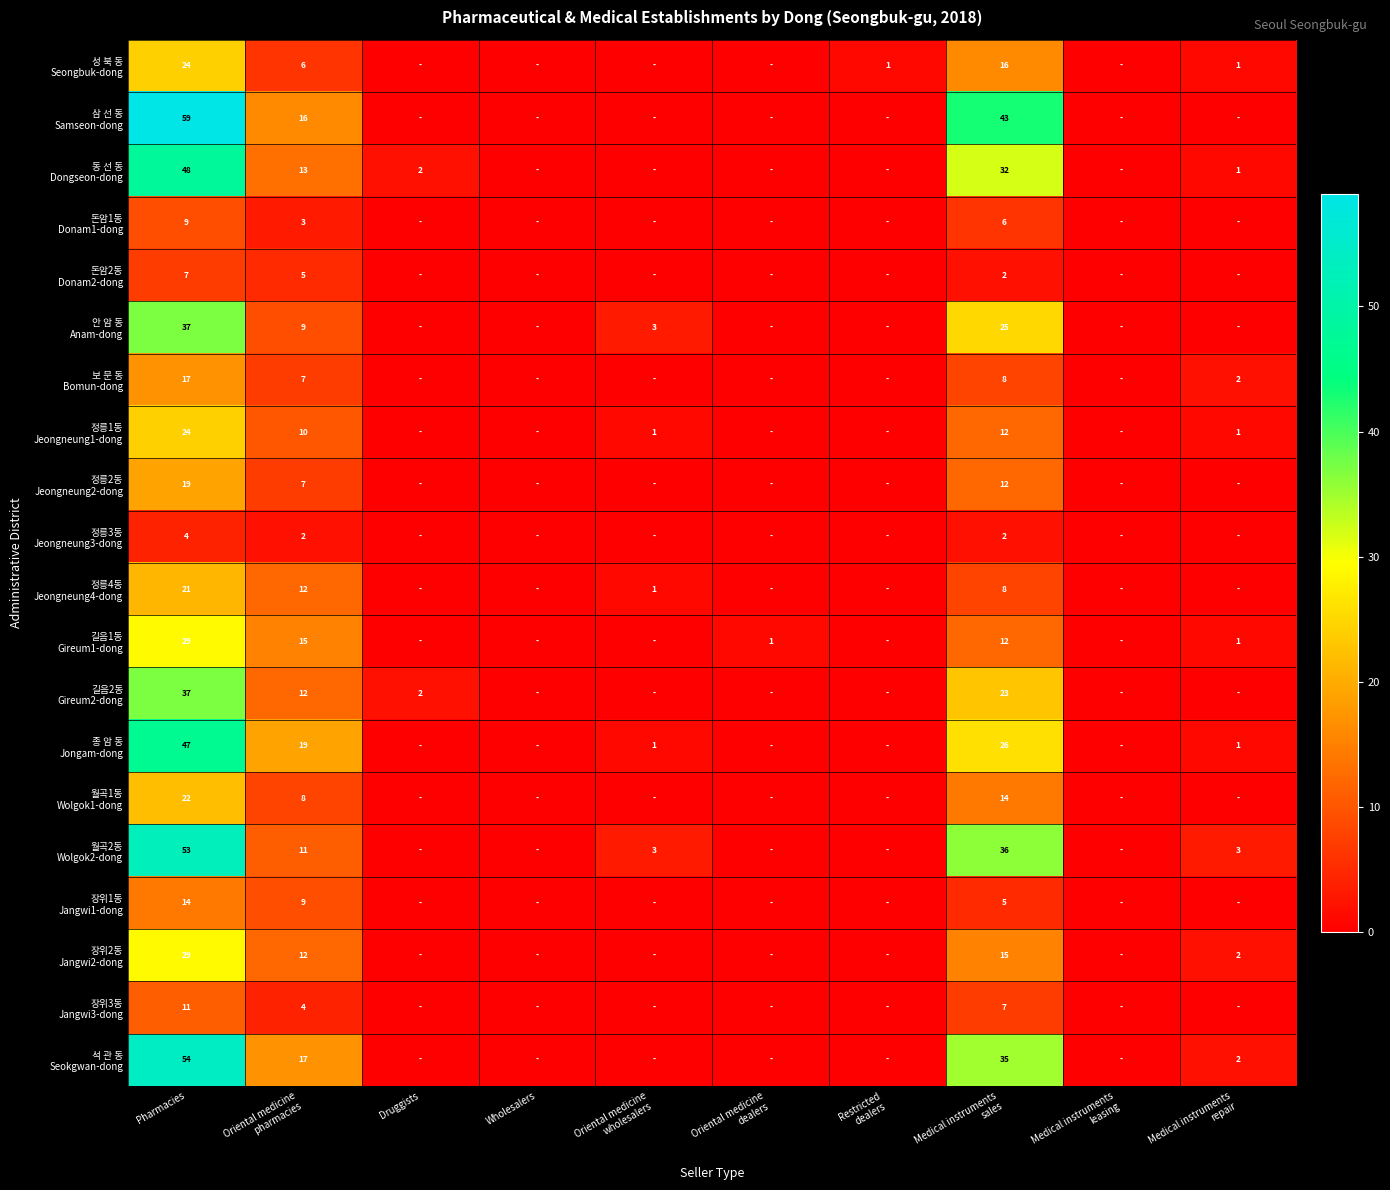

At which label does 장위2동 Jangwi2-dong reach its minimum?

Druggists